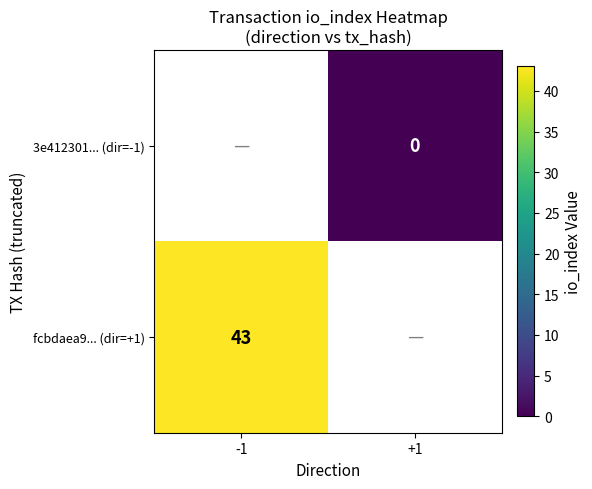

The value of fcbdaea9... (dir=+1) at -1 is 43. True or false?

True